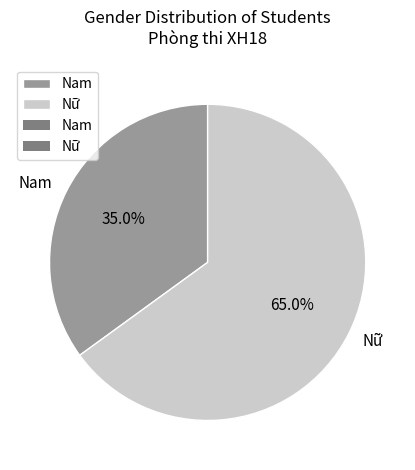

The Nam slice represents 35% of the pie. True or false?

True